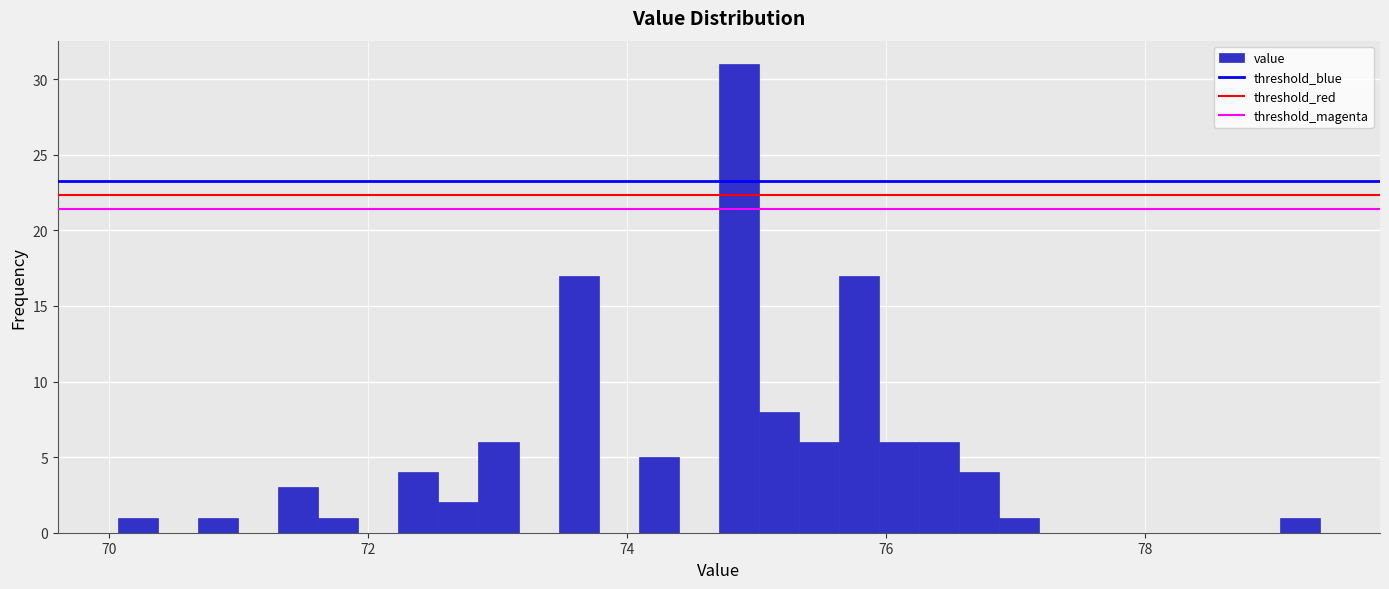

Around what value on the x-axis is the tallest bar? Give the approximate position of its centre, as read against the axis.

74.8